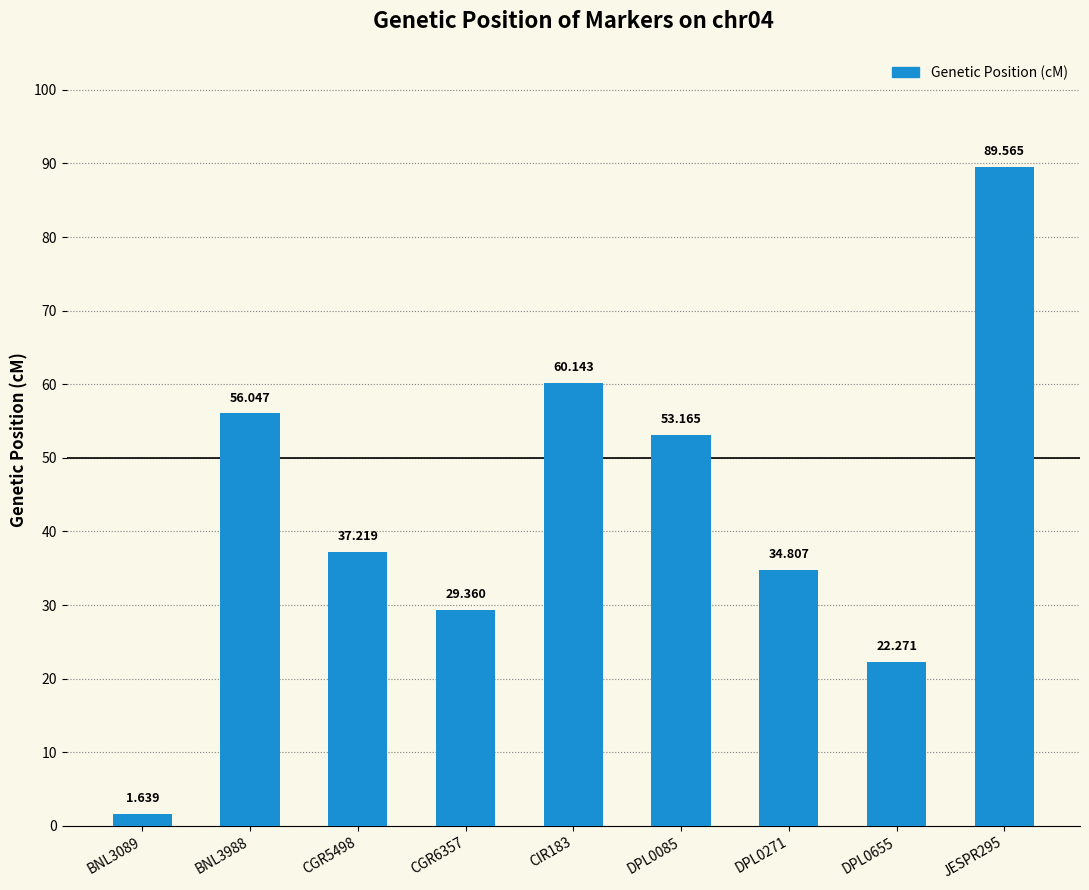

How many data points does each series have?

9